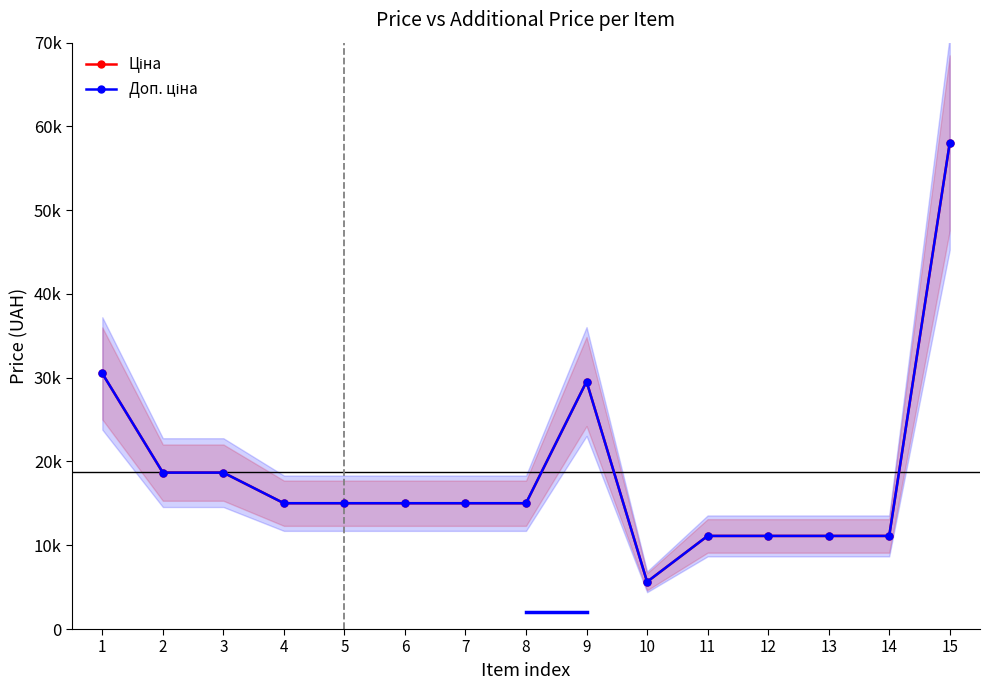

Is this an area chart (filled region under the line)?

No